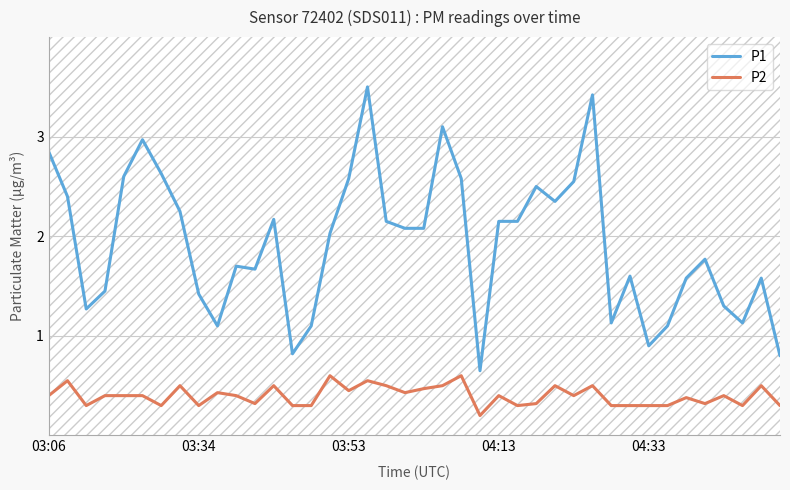

True or false: P1 and P2 cross at least once.

False